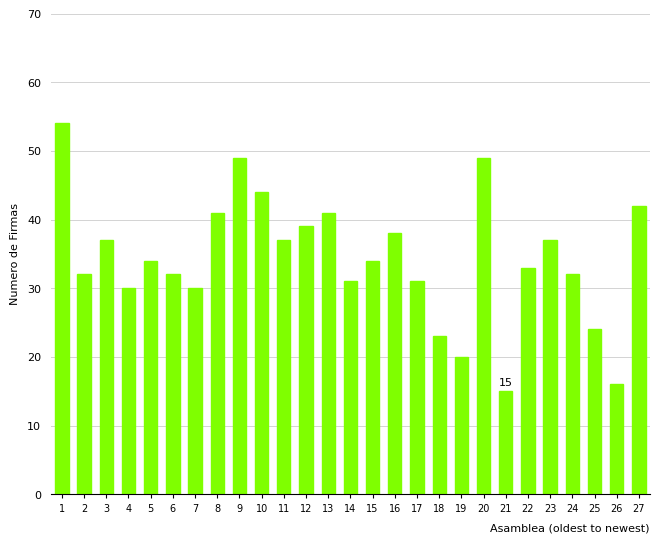

How many series are shown in this chart?

1